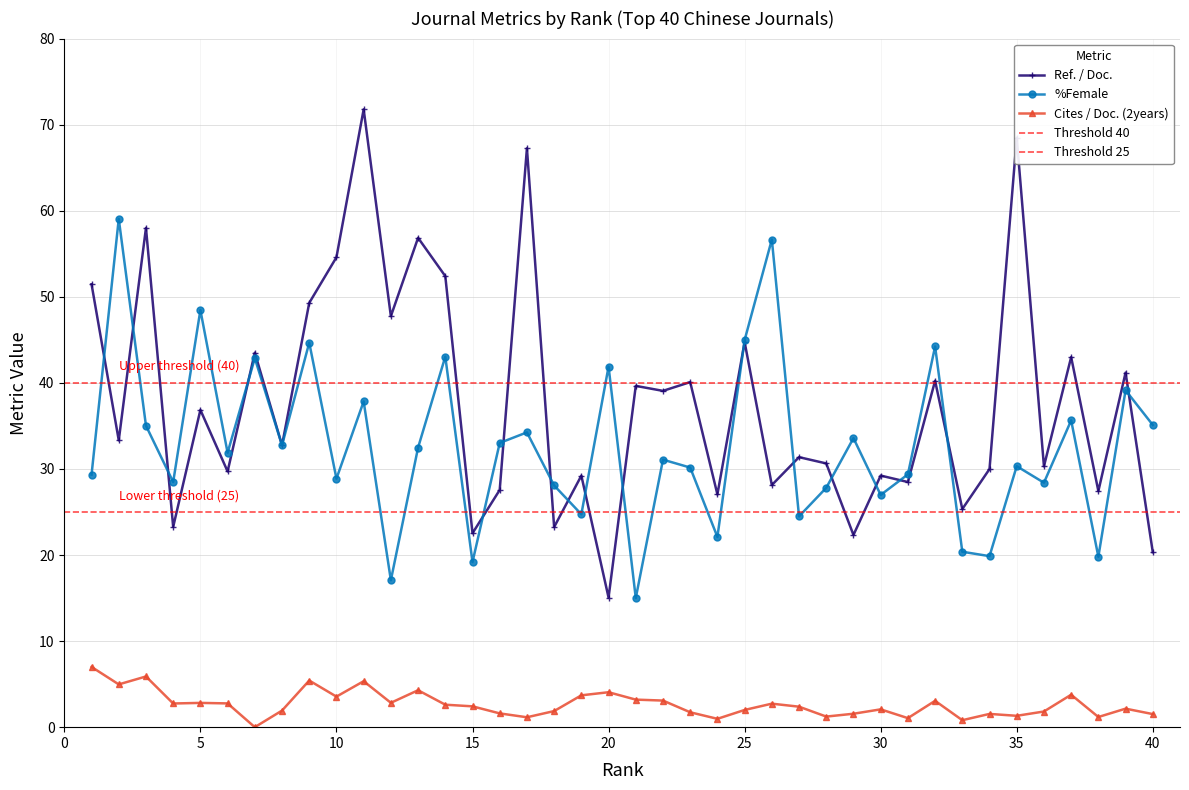

True or false: Cites / Doc. (2years) has a value of 2.1 at 39.

True